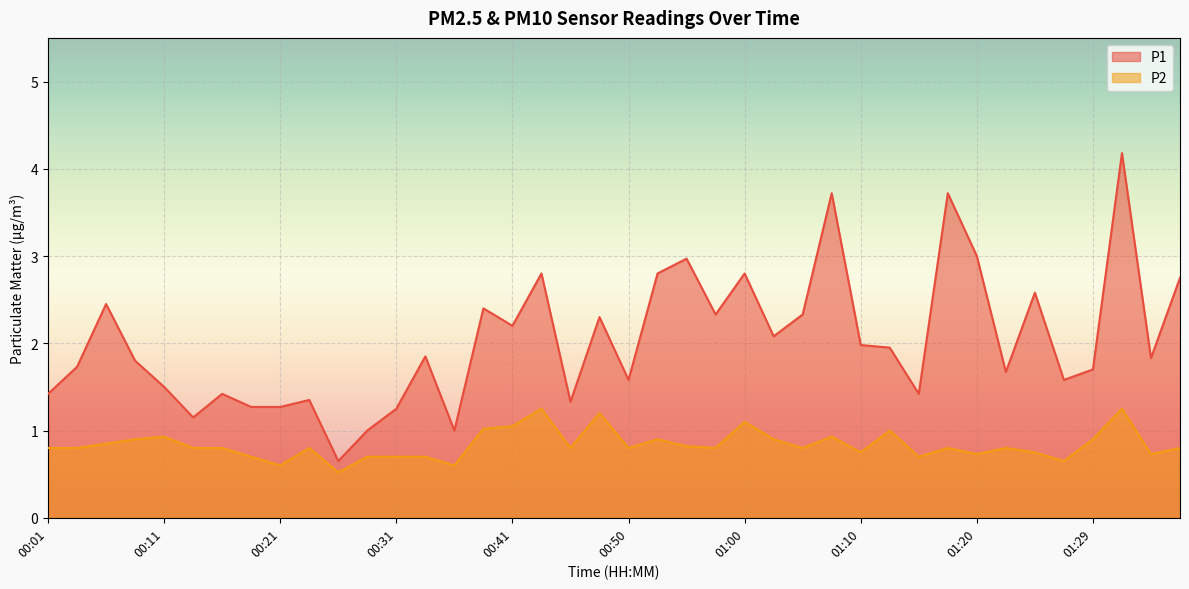

Which series changed the most between 01:22 and 01:34?

P1